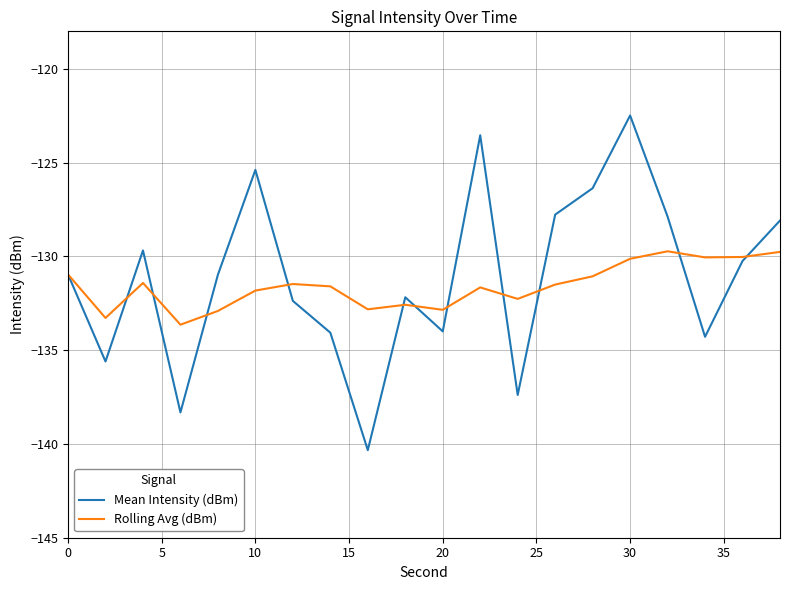

List the series in order of their peak value, lowest first.

Rolling Avg (dBm), Mean Intensity (dBm)